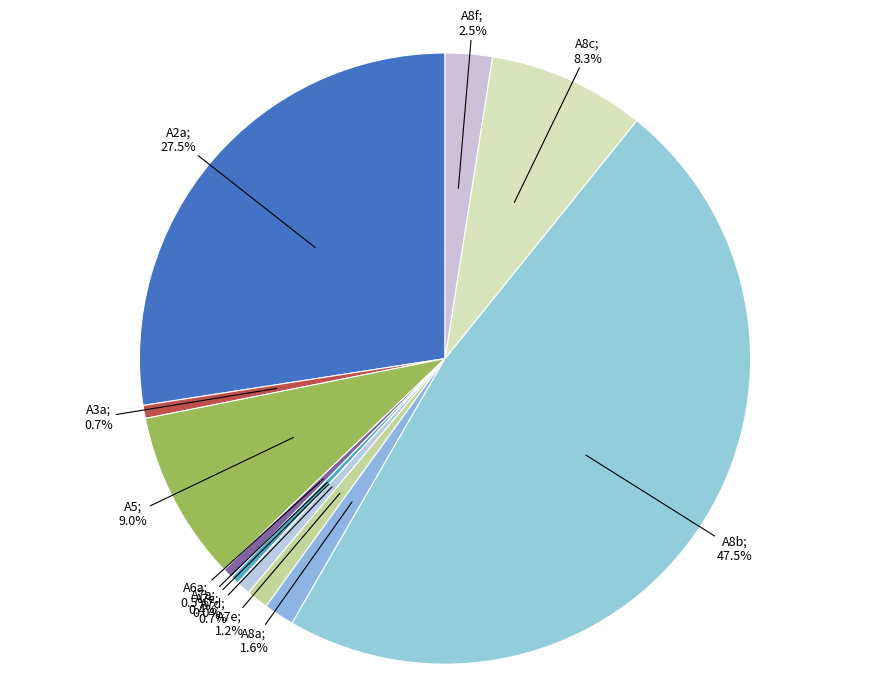

Which has a higher value, A7a; 0.4% or A7e; 1.2%?

A7e; 1.2%